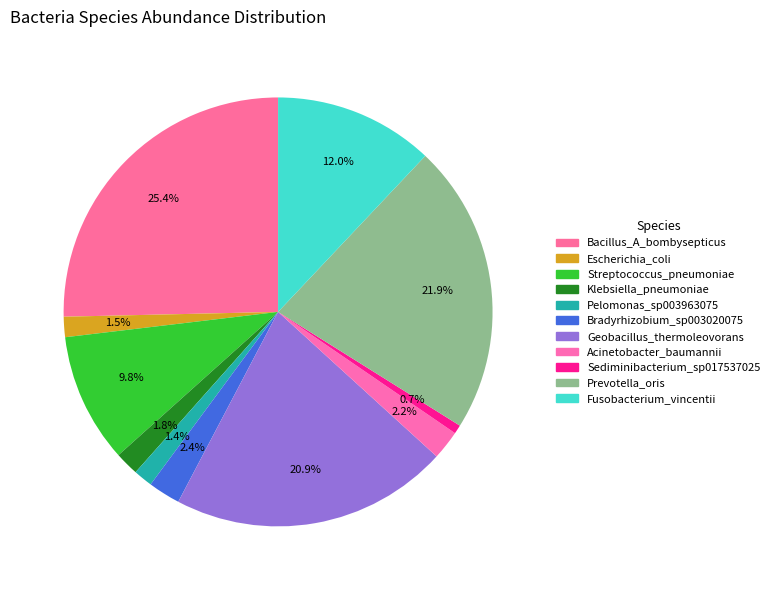

Do Pelomonas_sp003963075 and Geobacillus_thermoleovorans together represent more than half of the pie?

No